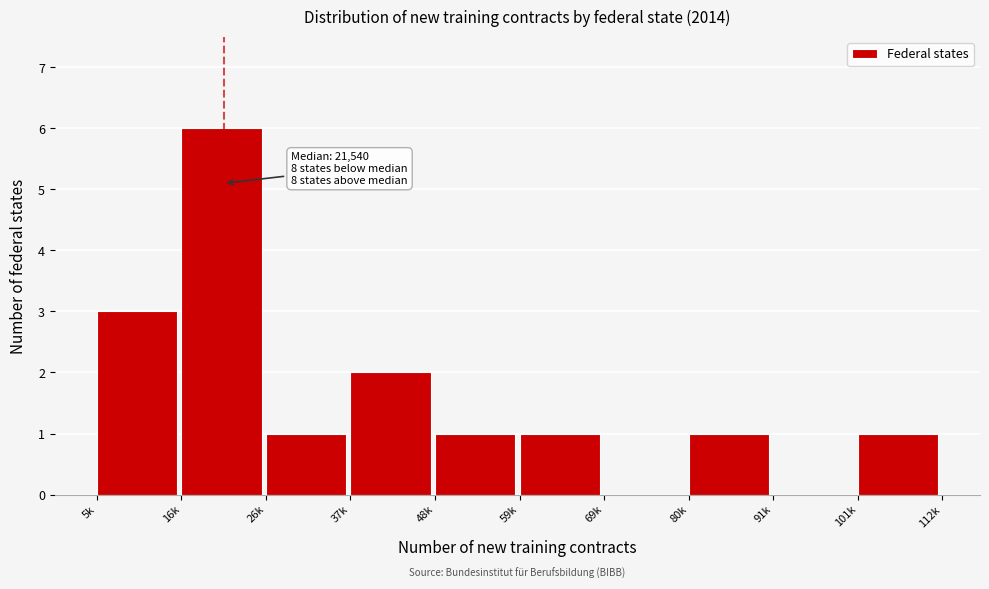

Reading right to left, what are all the values shown in this chart?

101k=1	91k=0	80k=1	69k=0	59k=1	48k=1	37k=2	26k=1	16k=6	5k=3